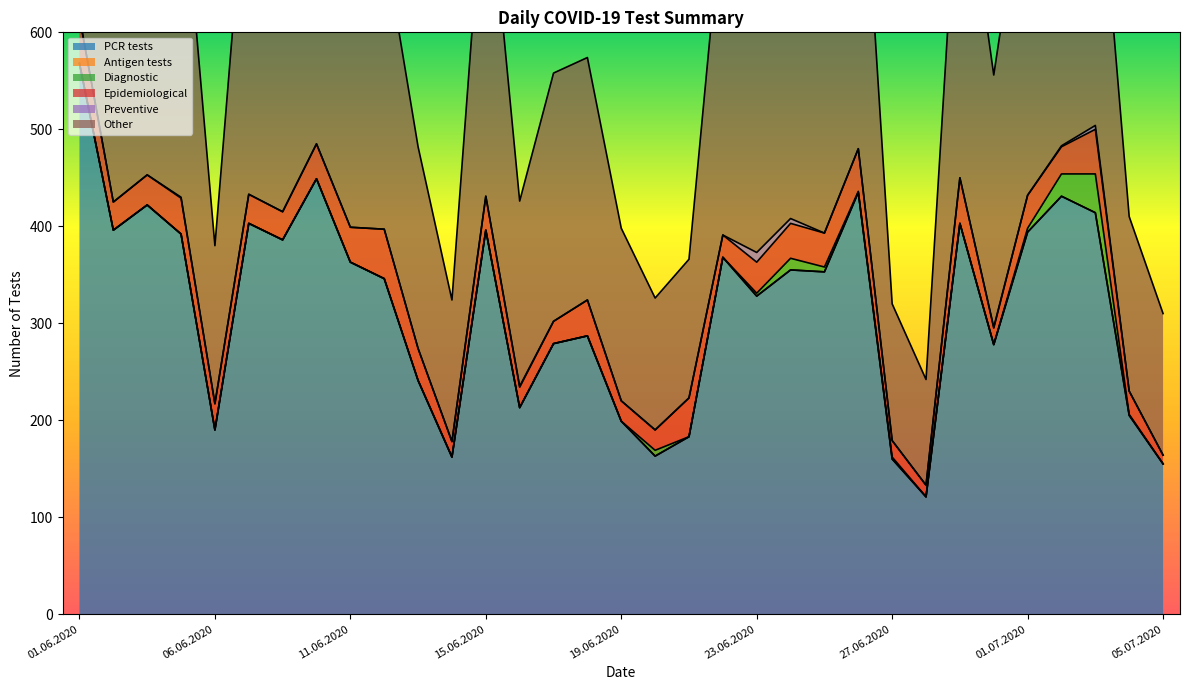

Which series changed the most between 06.06.2020 and 01.07.2020?

PCR tests